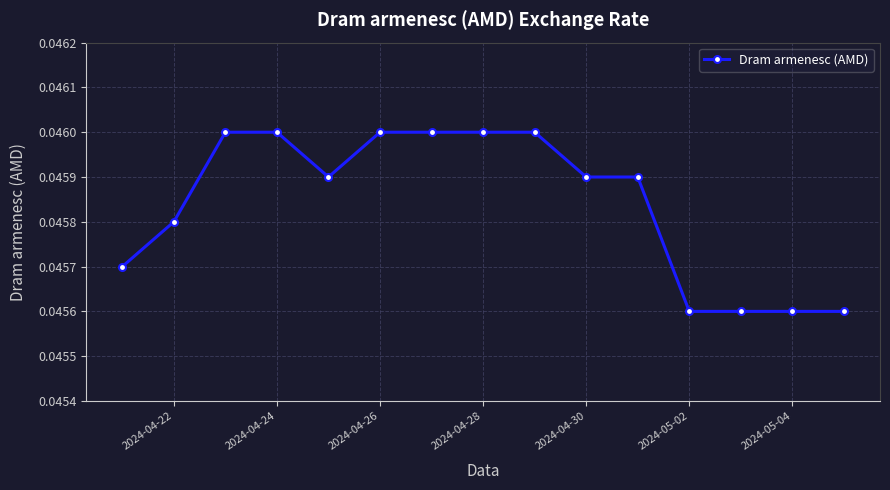

What is the sum of all values?

0.7